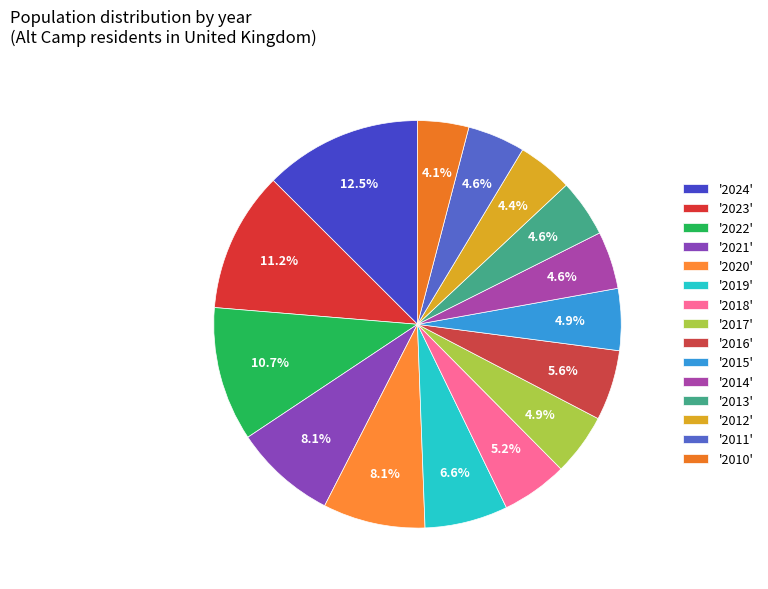

Which slice is the largest?

'2024'